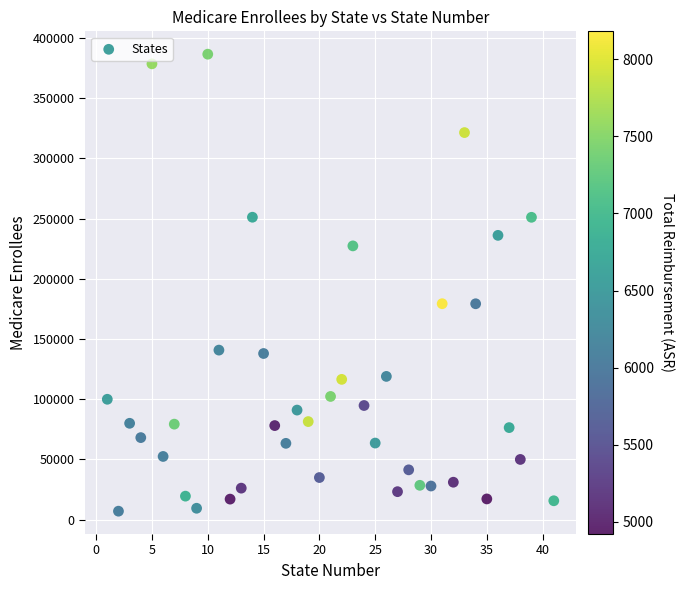

What is the range of X values (max minus min)?

40